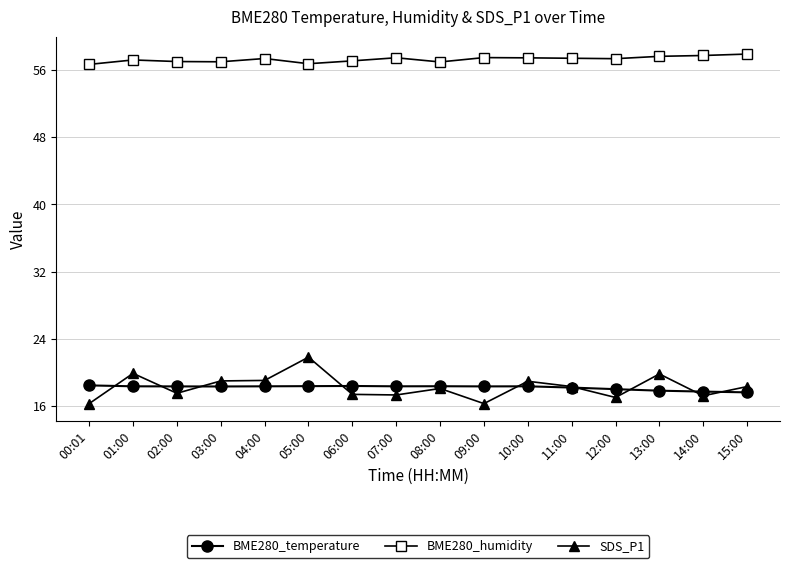

Which series ends up on top after the final intersection of SDS_P1 and BME280_temperature?

SDS_P1